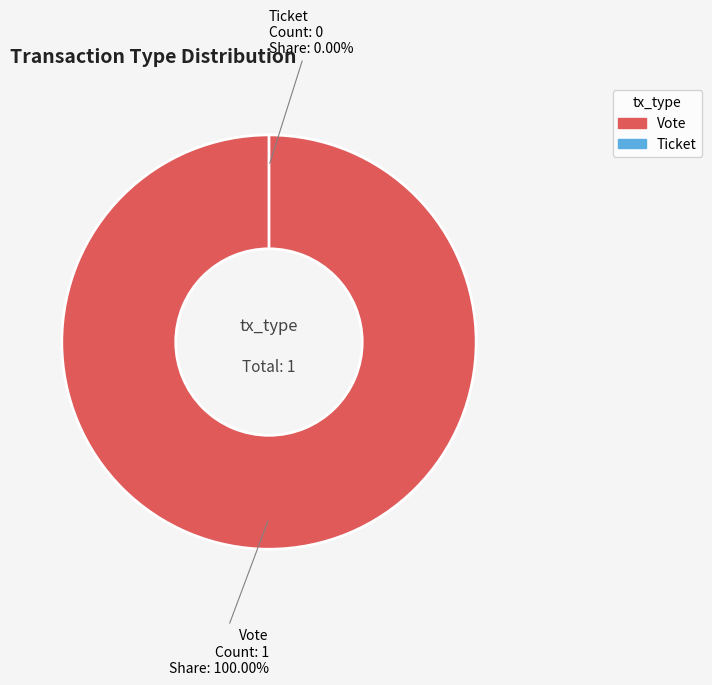

To the nearest percent, what is the combined percentage of Vote and Ticket?

100%